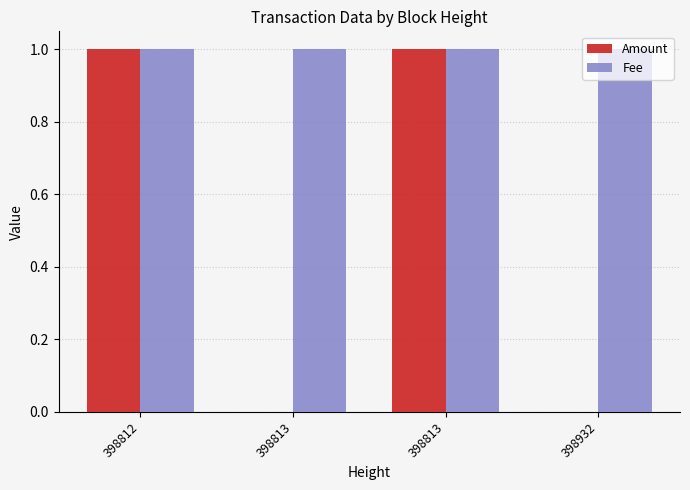

How many groups of bars are there?

4